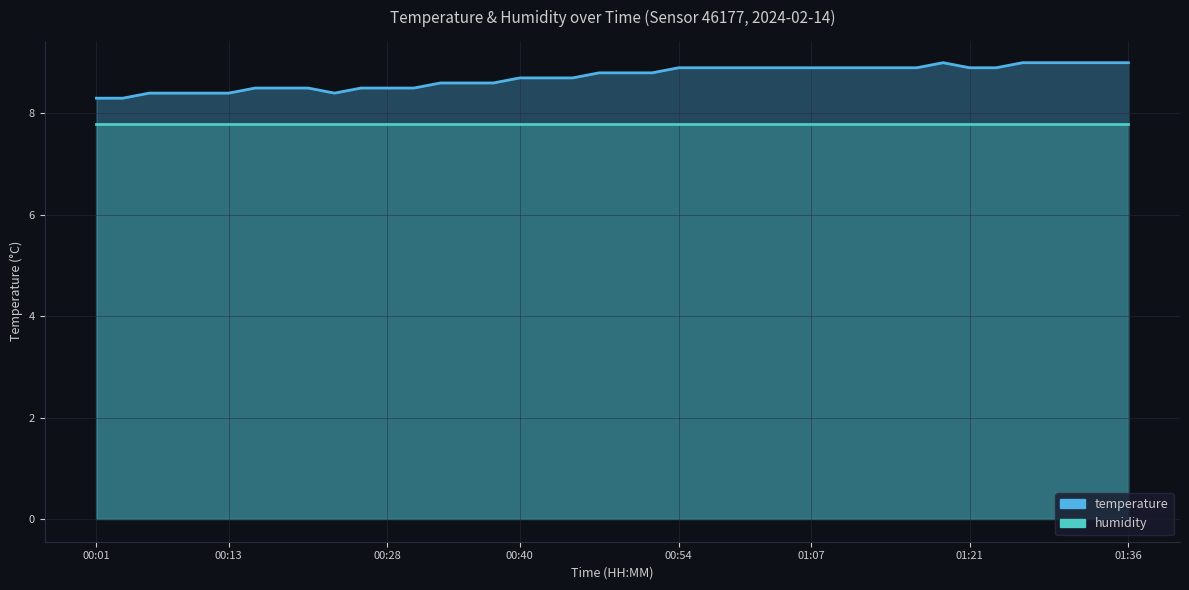

What is the sum of all values?

348.7